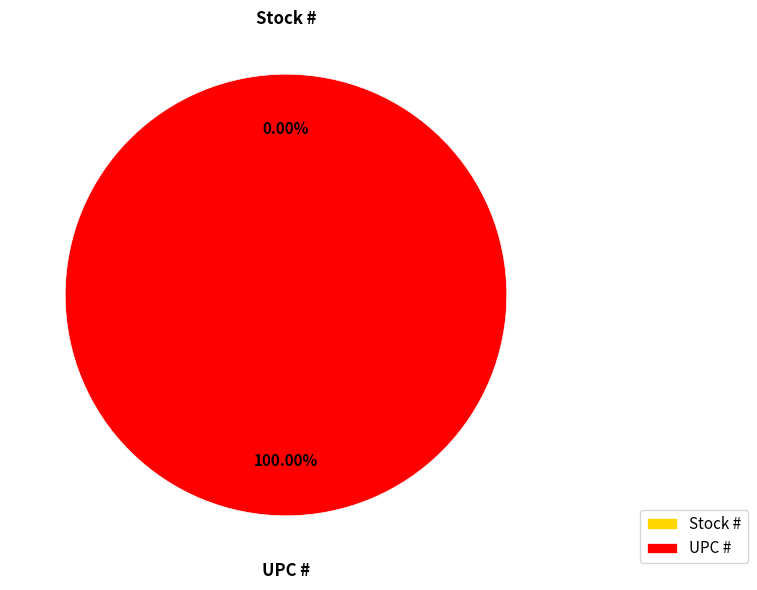

To the nearest percent, what is the combined percentage of Stock # and UPC #?

100%